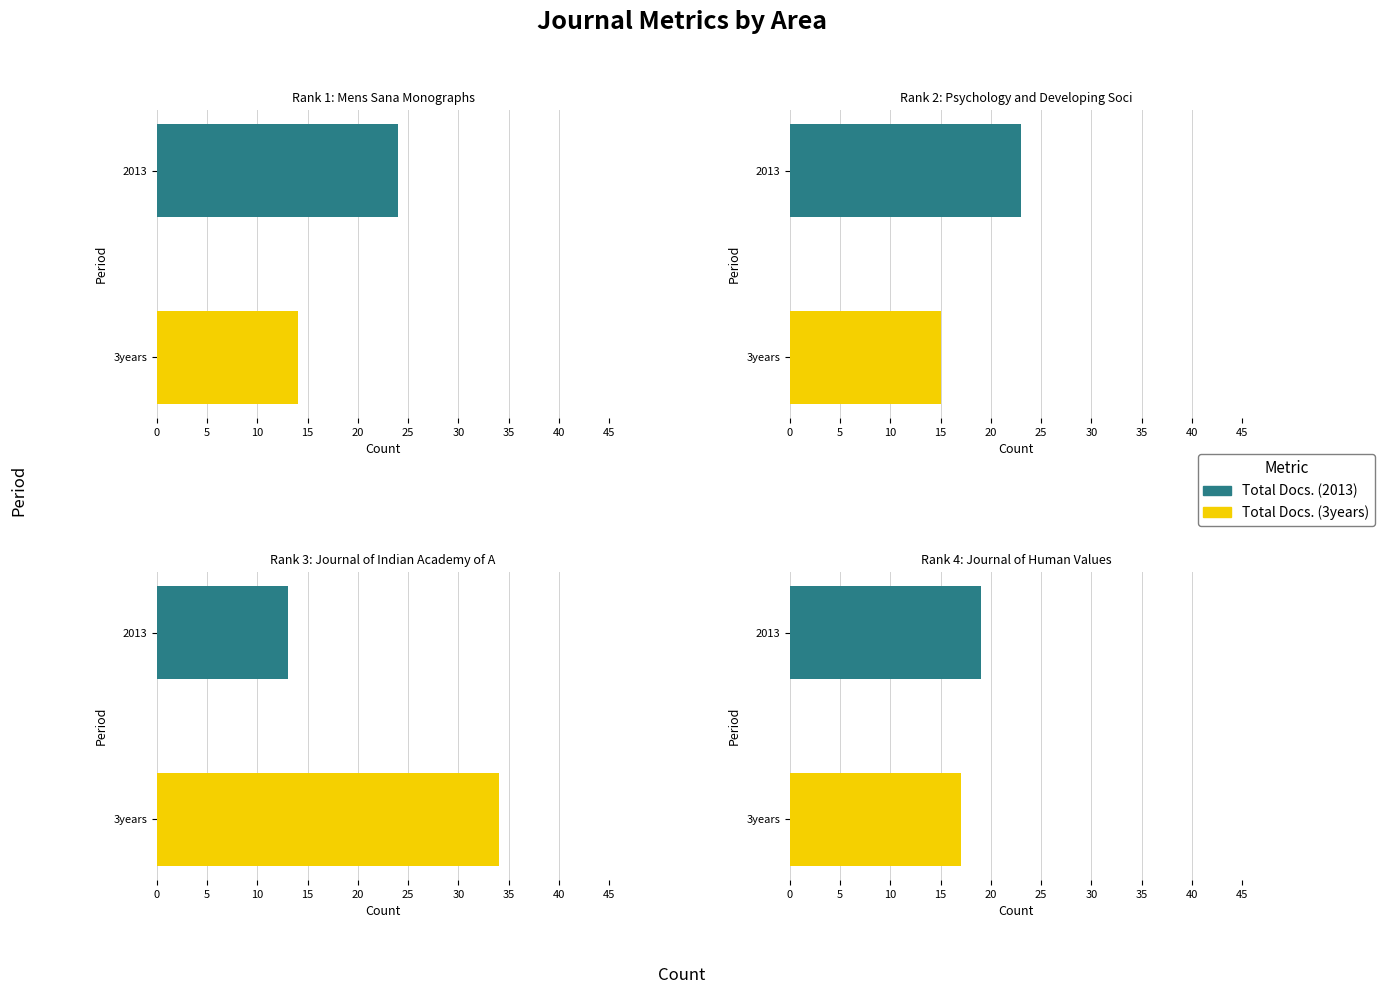

What position from the left is Psychology?

2